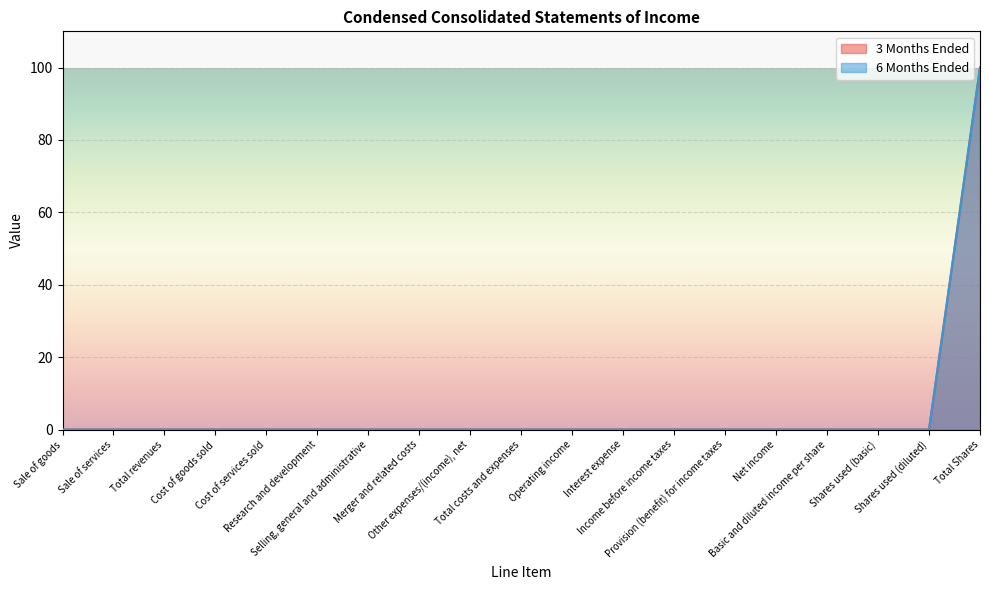

Is it true that 3 Months Ended equals -65 at Interest expense?

False